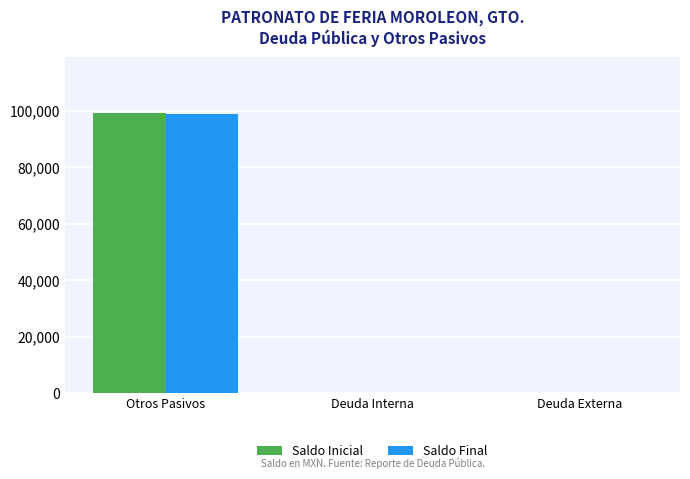

Which series changed the most between Otros Pasivos and Deuda Interna?

Saldo Inicial